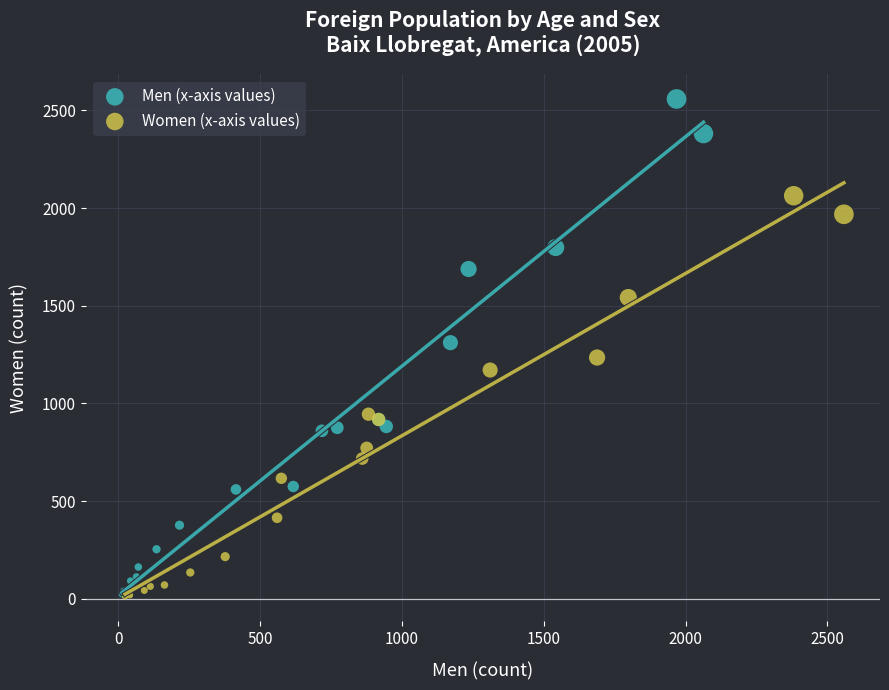

Which series has the widest spread of Y values?

Men (x-axis values)